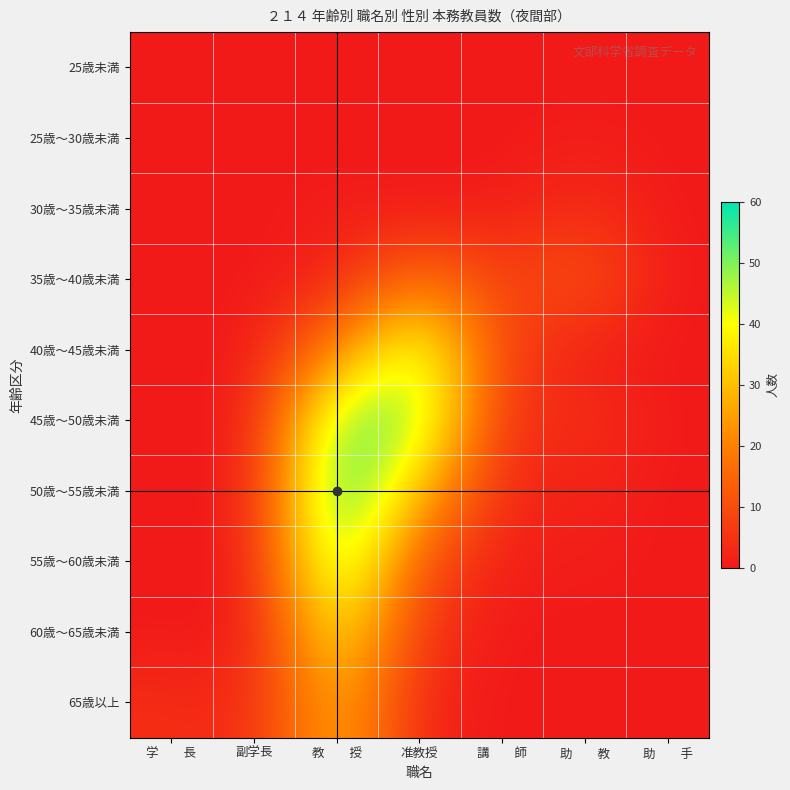

Reading left to right, list all the values displayed in this chart.

25歳未満: 学　　長=0	副学長=0	教　　授=0	准教授=0	講　　師=0	助　　教=0	助　　手=0
25歳～30歳未満: 学　　長=0	副学長=0	教　　授=0	准教授=0	講　　師=0	助　　教=1	助　　手=0
30歳～35歳未満: 学　　長=0	副学長=0	教　　授=1	准教授=0	講　　師=1	助　　教=4	助　　手=0
35歳～40歳未満: 学　　長=0	副学長=0	教　　授=2	准教授=18	講　　師=7	助　　教=12	助　　手=0
40歳～45歳未満: 学　　長=0	副学長=0	教　　授=21	准教授=47	講　　師=7	助　　教=1	助　　手=0
45歳～50歳未満: 学　　長=0	副学長=0	教　　授=52	准教授=50	講　　師=3	助　　教=5	助　　手=0
50歳～55歳未満: 学　　長=0	副学長=0	教　　授=60	准教授=30	講　　師=2	助　　教=2	助　　手=0
55歳～60歳未満: 学　　長=0	副学長=0	教　　授=55	准教授=10	講　　師=1	助　　教=1	助　　手=0
60歳～65歳未満: 学　　長=0	副学長=0	教　　授=40	准教授=5	講　　師=0	助　　教=0	助　　手=0
65歳以上: 学　　長=4	副学長=3	教　　授=30	准教授=2	講　　師=0	助　　教=0	助　　手=0